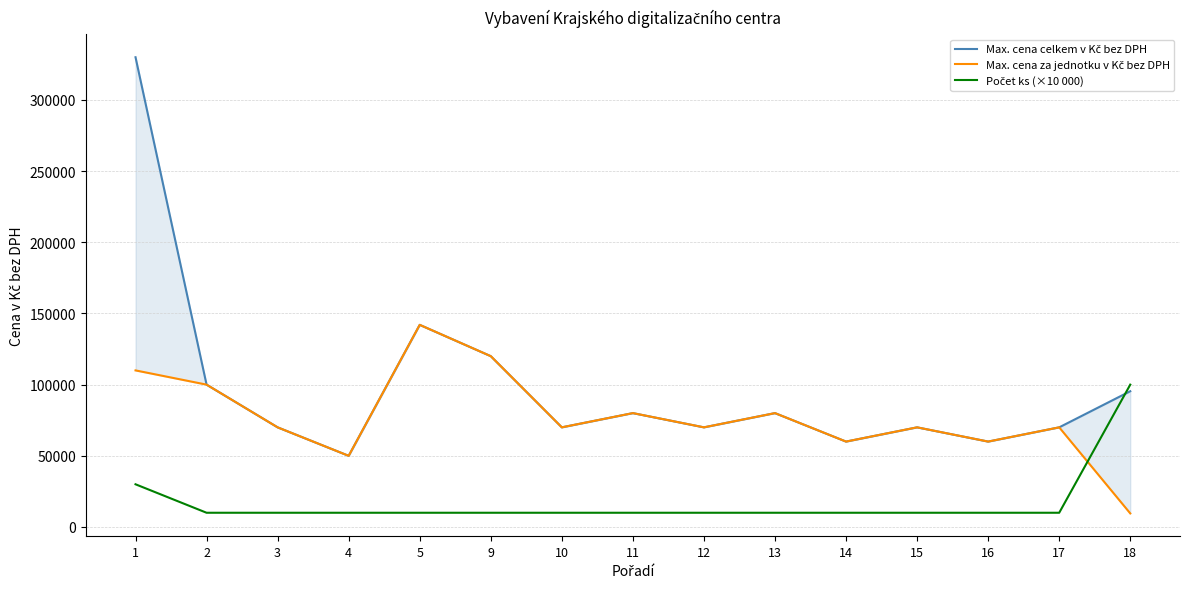

Which series has the largest total across all categories?

Max. cena celkem v Kč bez DPH